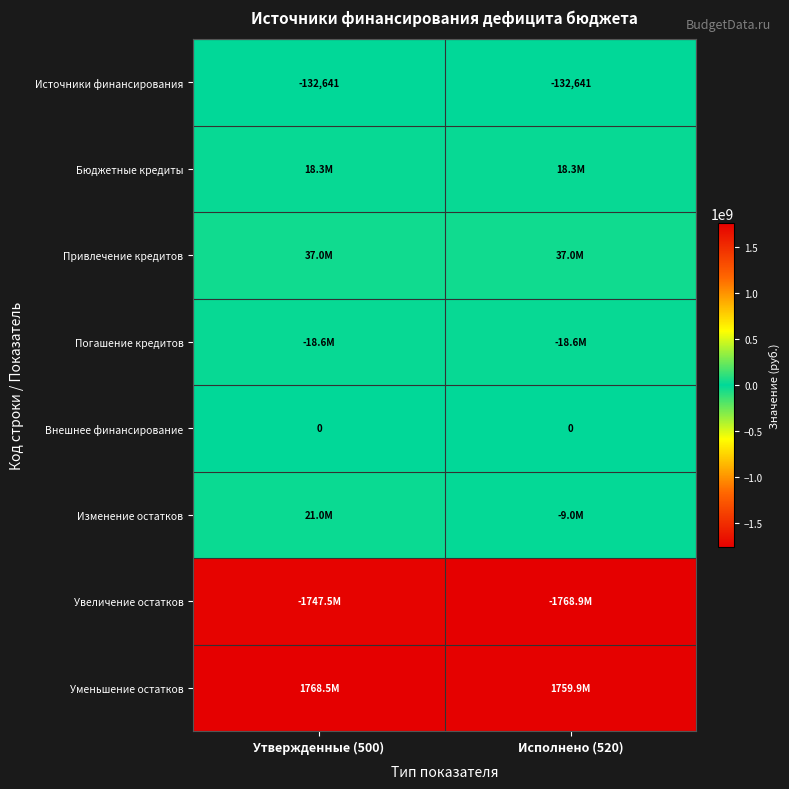

What is the minimum value shown in the chart?

-1768933001.6